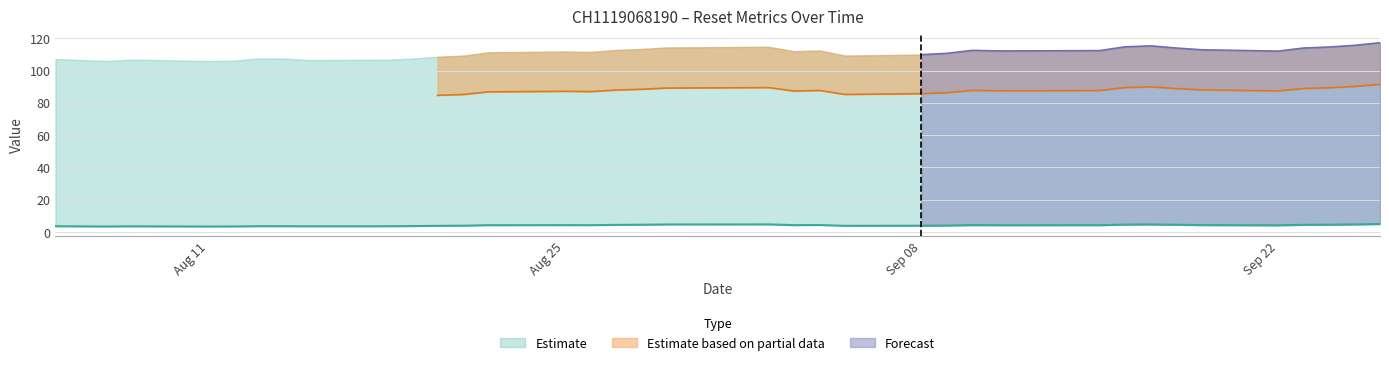

Reading left to right, list all the values displayed in this chart.

Reset threshold: 83.6	83.1	82.6	83.3	82.6	82.8	83.9	83.8	82.4	83.2	83.8	84.7	85.2	86.8	87.2	87.0	87.9	88.4	89.1	89.4	87.3	87.7	85.2	85.7	86.3	87.8	87.5	87.5	87.6	89.5	89.9	88.9	88.0	87.4	88.9	89.4	90.2	91.4
Reference price (last reset): 107.2	106.5	106.0	106.8	105.9	106.1	107.6	107.4	106.5	106.7	107.4	108.6	109.2	111.3	111.7	111.5	112.7	113.3	114.3	114.7	112.0	112.4	109.2	109.8	110.7	112.5	112.1	112.2	112.3	114.7	115.3	113.9	112.9	112.0	114.0	114.6	115.6	117.2
Cash value: 3.6	3.5	3.5	3.6	3.4	3.5	3.6	3.6	3.6	3.6	3.7	3.9	4.0	4.2	4.3	4.3	4.5	4.5	4.7	4.8	4.3	4.4	3.9	3.9	4.0	4.3	4.3	4.3	4.3	4.6	4.7	4.5	4.3	4.2	4.5	4.6	4.7	5.0